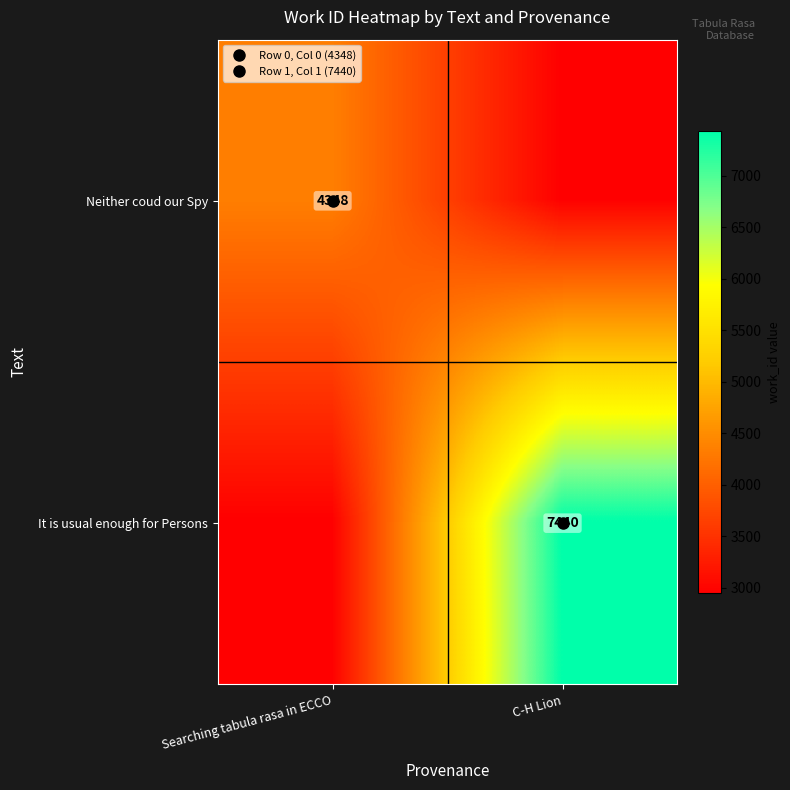

Rank the series at Searching tabula rasa in ECCO from highest to lowest value.

Neither coud our Spy, It is usual enough for Persons